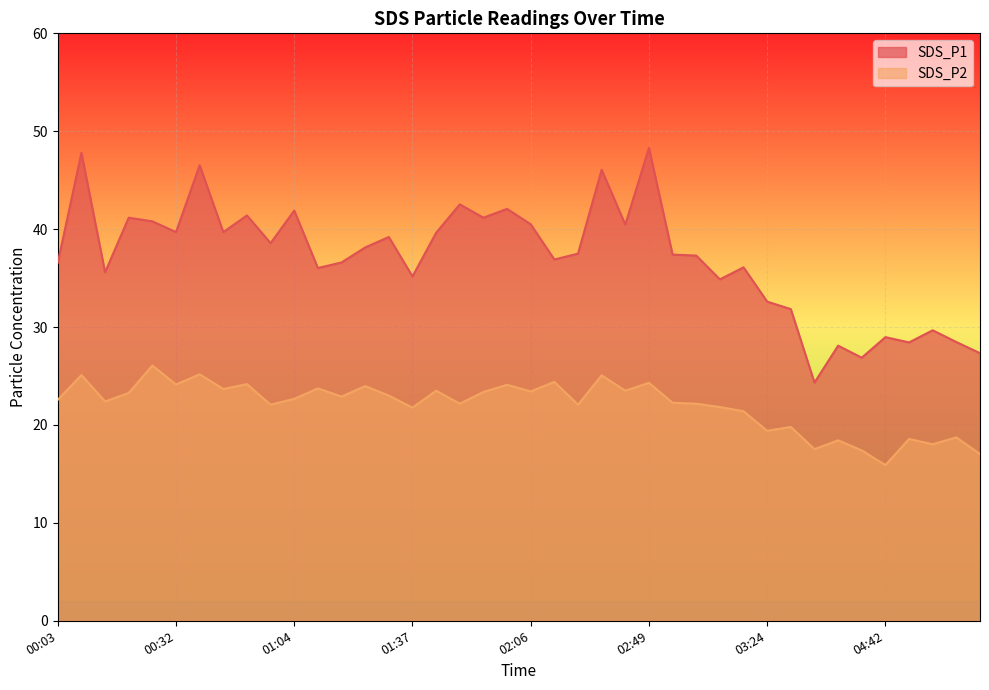

Reading left to right, list all the values displayed in this chart.

SDS_P1: 36.6	47.8	35.6	41.2	40.8	39.7	46.5	39.7	41.4	38.6	41.9	36.0	36.6	38.1	39.2	35.2	39.6	42.5	41.2	42.1	40.5	36.9	37.5	46.1	40.5	48.3	37.4	37.3	34.9	36.1	32.6	31.8	24.3	28.1	26.9	29.0	28.4	29.7	28.5	27.3
SDS_P2: 22.6	25.1	22.4	23.3	26.1	24.1	25.2	23.7	24.2	22.1	22.7	23.7	22.9	24.0	23.0	21.8	23.5	22.2	23.4	24.1	23.4	24.4	22.1	25.1	23.5	24.3	22.3	22.2	21.8	21.4	19.4	19.8	17.5	18.4	17.4	15.9	18.6	18.0	18.7	17.0